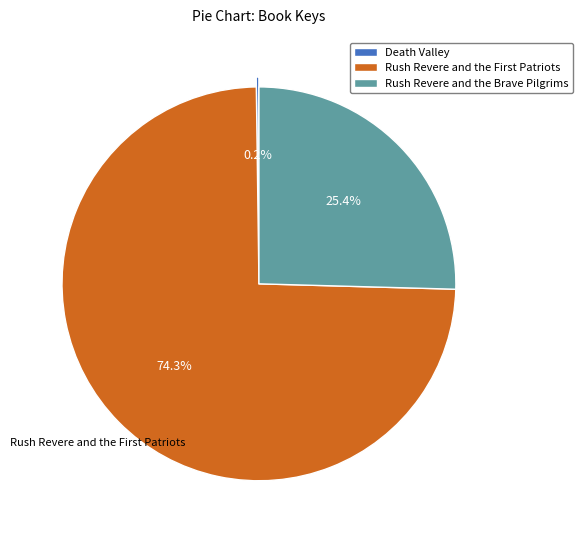

Which slice is the largest?

Rush Revere and the First Patriots